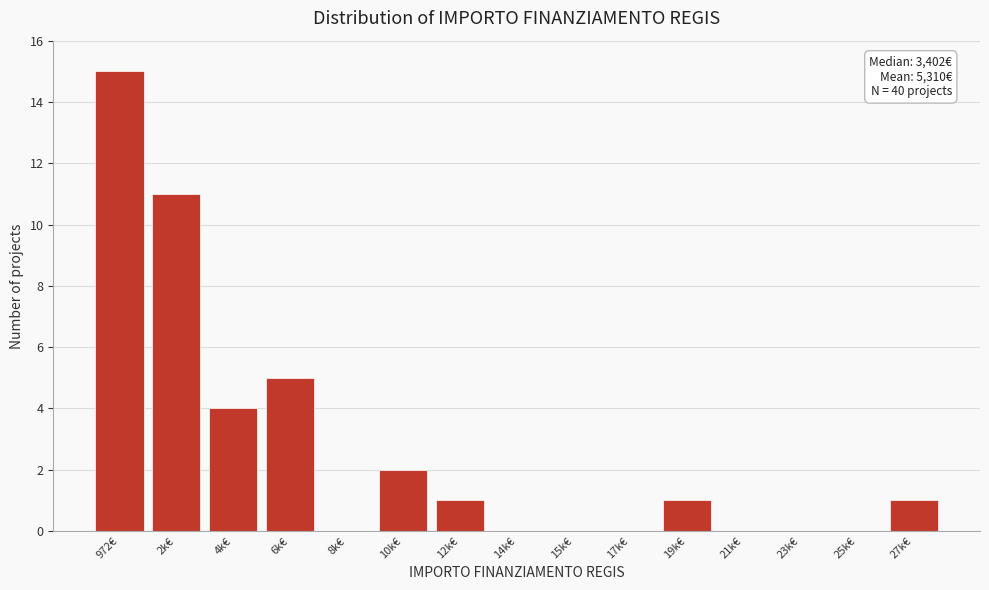

Reading left to right, extract all data points from this chart.

972€=15	2k€=11	4k€=4	6k€=5	8k€=0	10k€=2	12k€=1	14k€=0	15k€=0	17k€=0	19k€=1	21k€=0	23k€=0	25k€=0	27k€=1